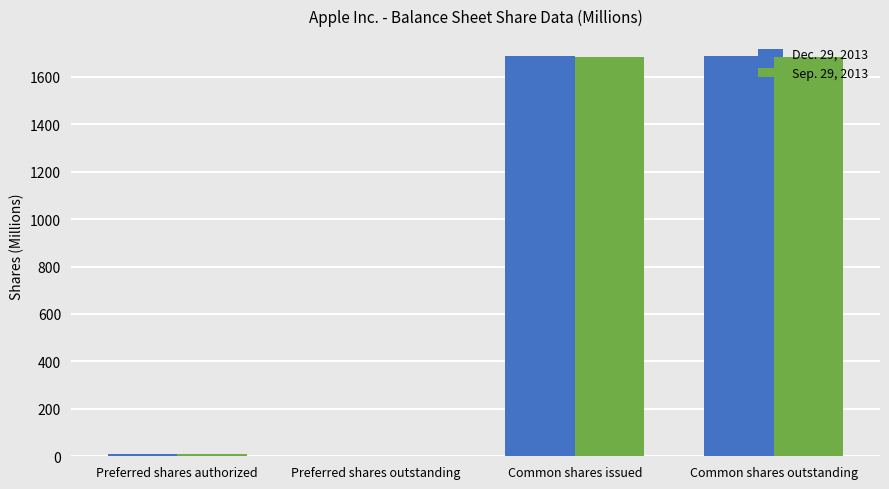

Count the number of categories in the chart.

4